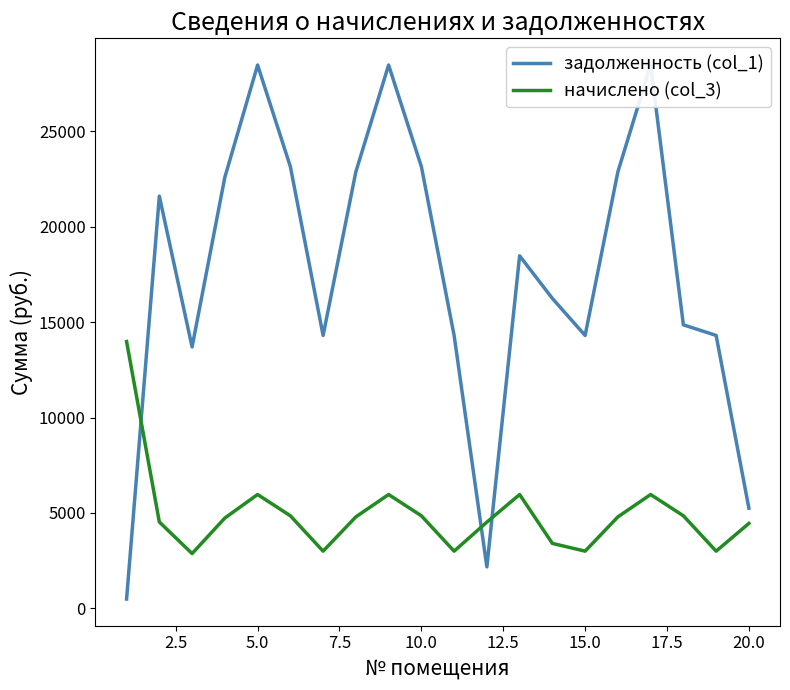

What is the highest value of the начислено (col_3) series?

13982.5